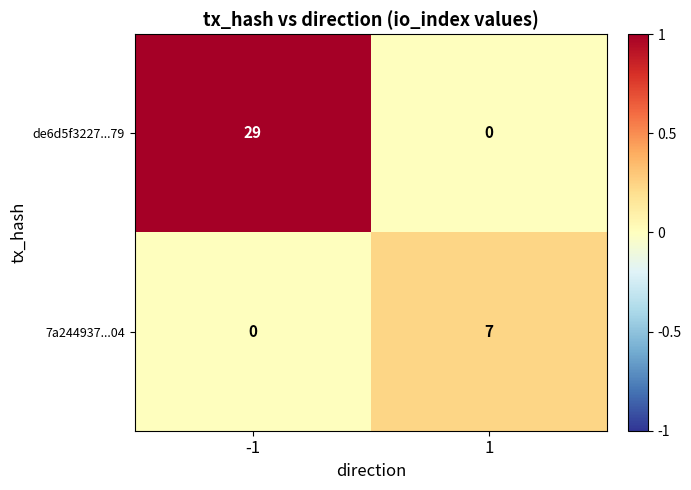

At which category is the sum across all series the highest?

-1